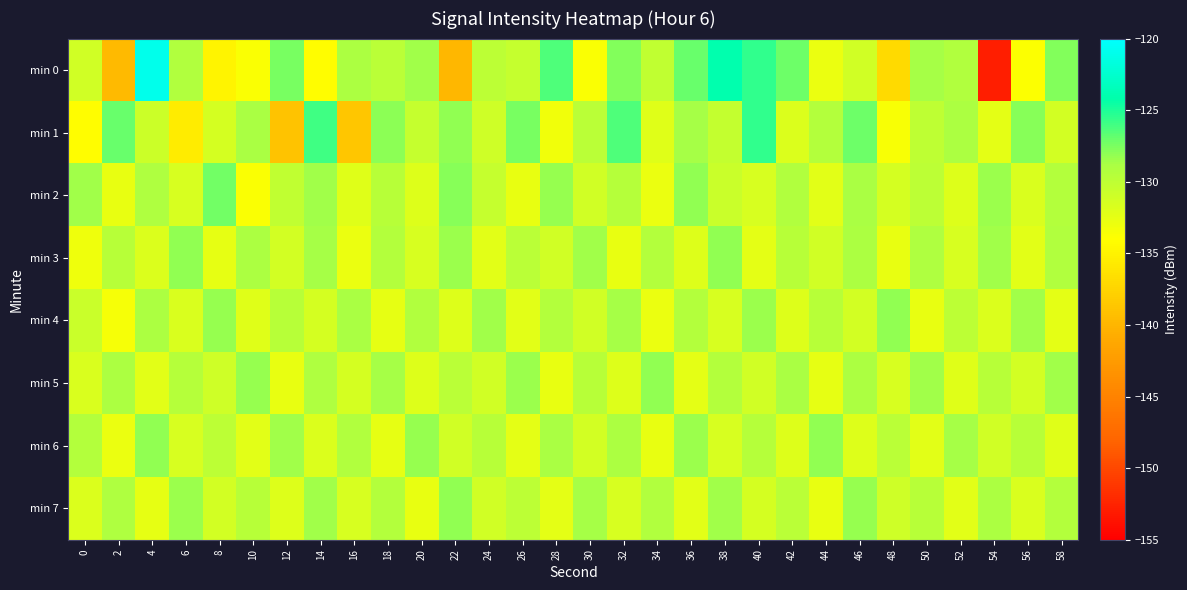

At 44, list the series in order from largest to smallest.

min 6, min 1, min 4, min 3, min 2, min 5, min 7, min 0